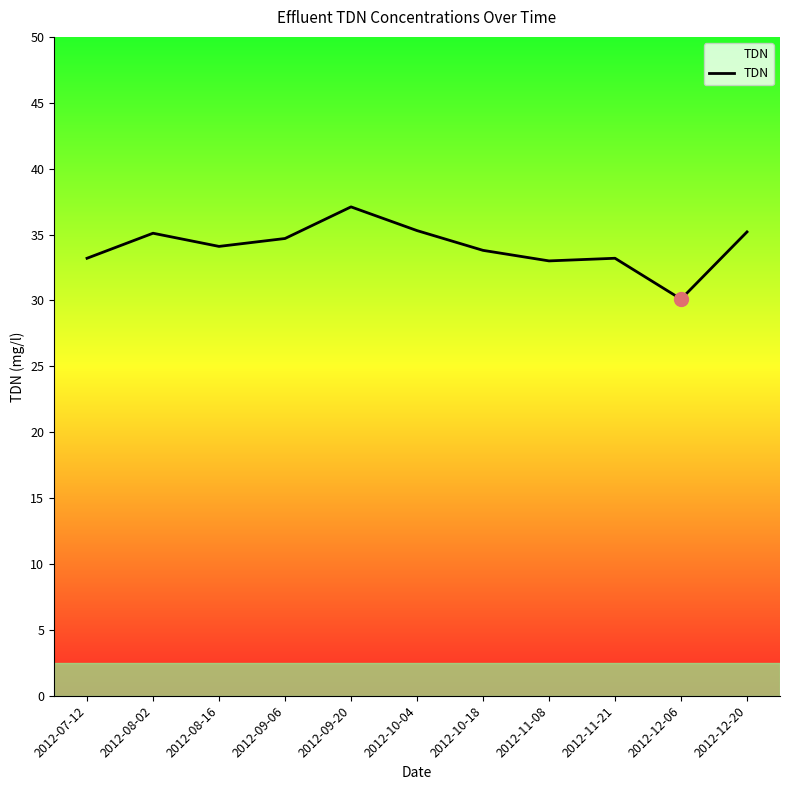

What is the change in value from 2012-08-02 to 2012-09-20?

+2.0